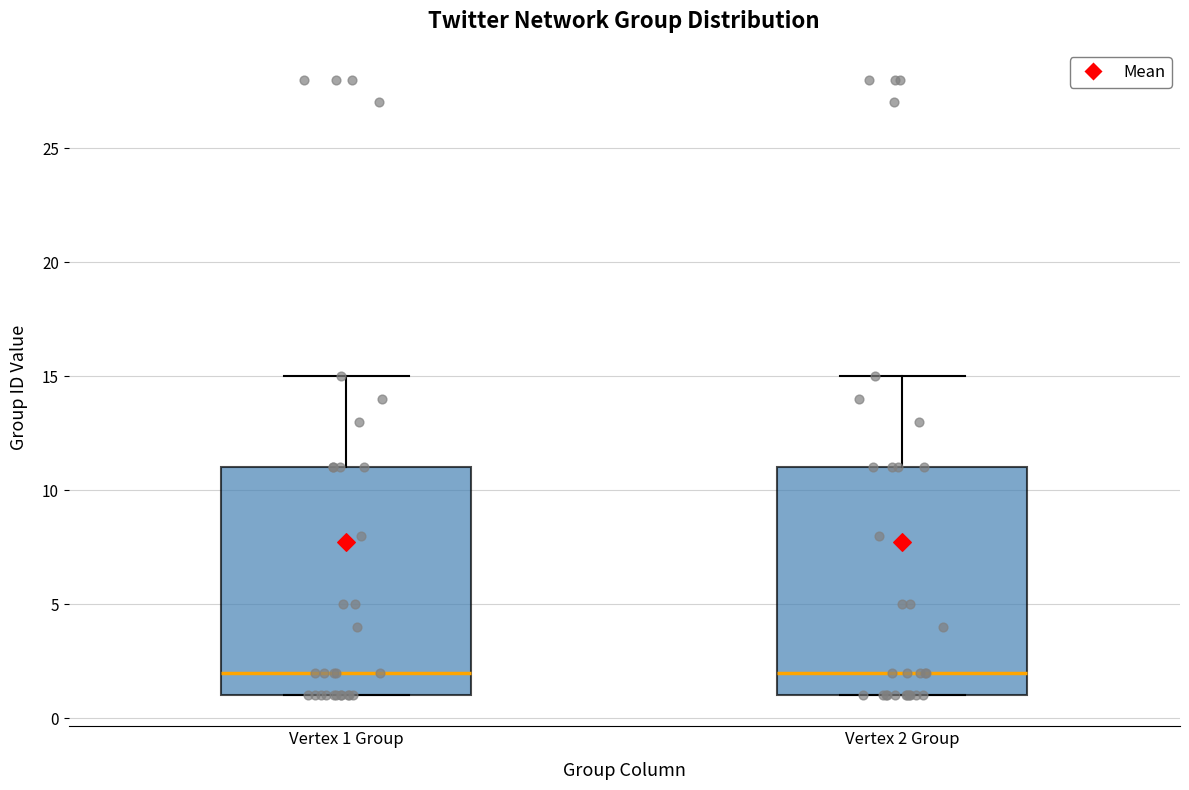

Reading left to right, read every box against the y-axis: the position of its median line, the range the box covers, and the ends of its whiskers. The values are not printed on the chart, so give them approximately, as read against the axis.

Vertex 1 Group: median 2, box 1 to 11, whiskers 1 to 15
Vertex 2 Group: median 2, box 1 to 11, whiskers 1 to 15